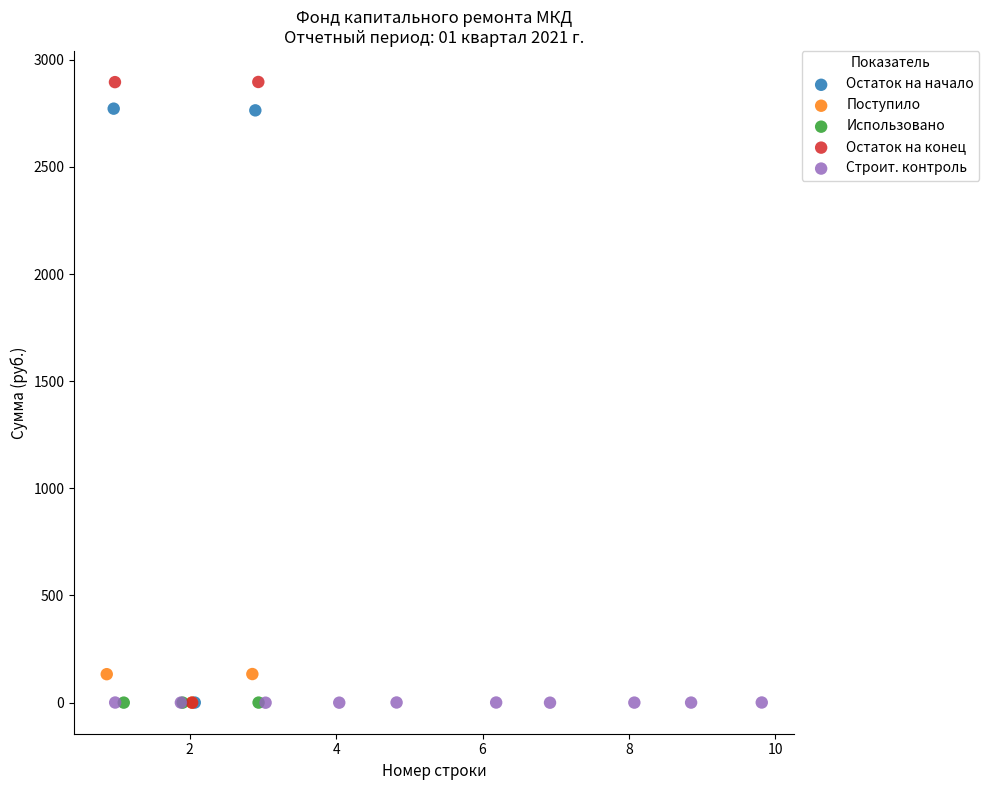

Which series has the largest Y range (max minus min)?

Остаток на конец